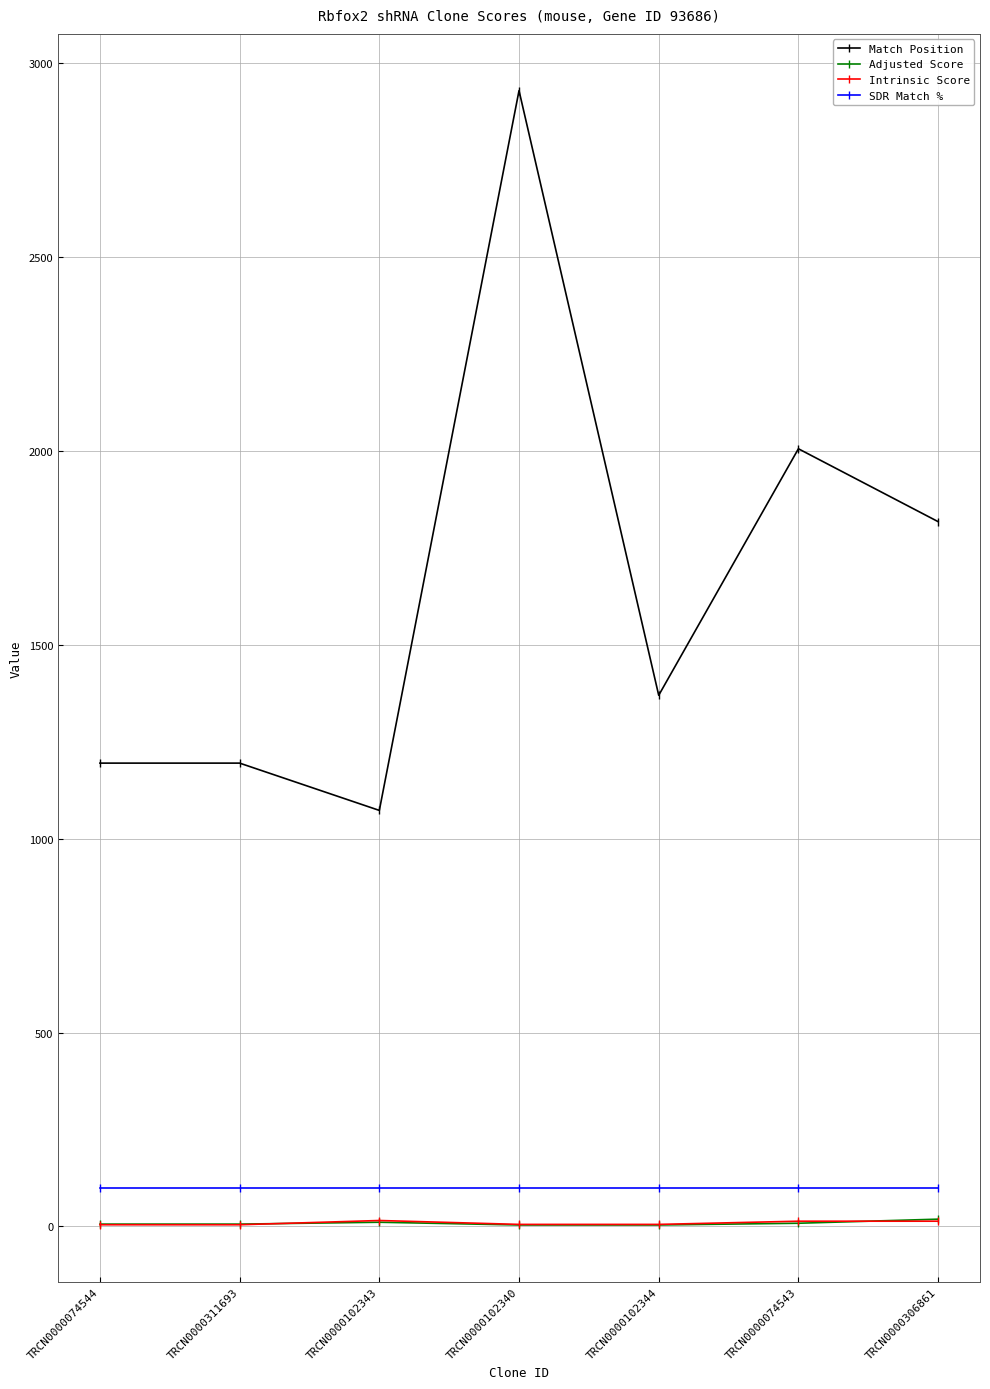

How many data points does each series have?

7